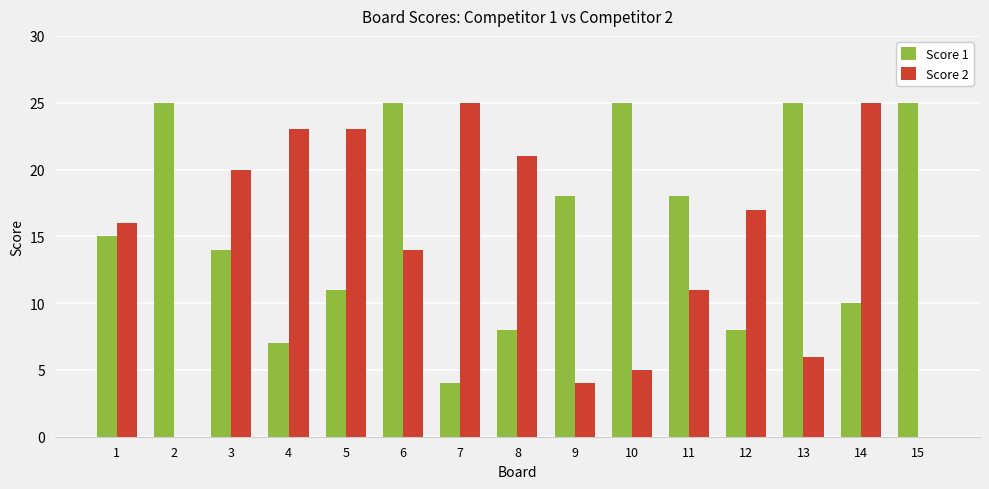

Reading right to left, list all the values displayed in this chart.

Score 1: 25	10	25	8	18	25	18	8	4	25	11	7	14	25	15
Score 2: 0	25	6	17	11	5	4	21	25	14	23	23	20	0	16